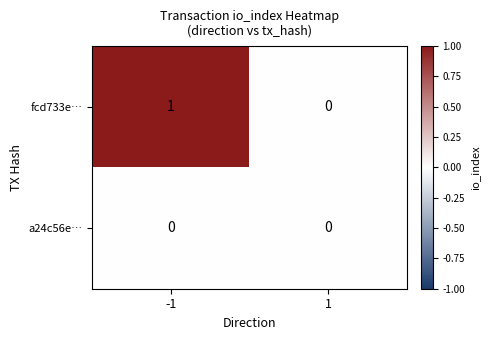

Count the number of categories in the chart.

2